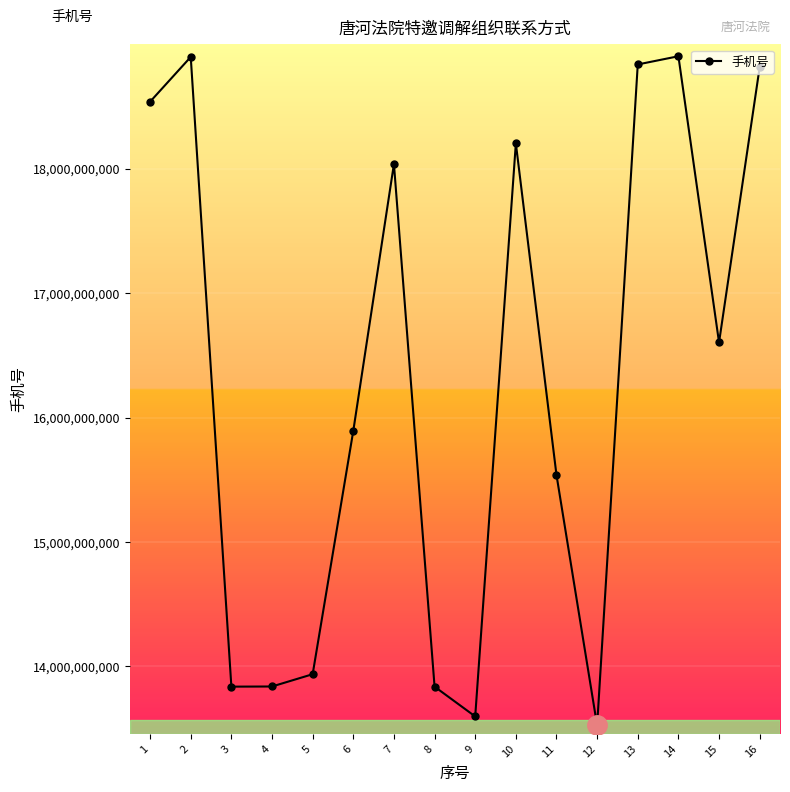

What is the value of the 8th point from the left?

13837741648